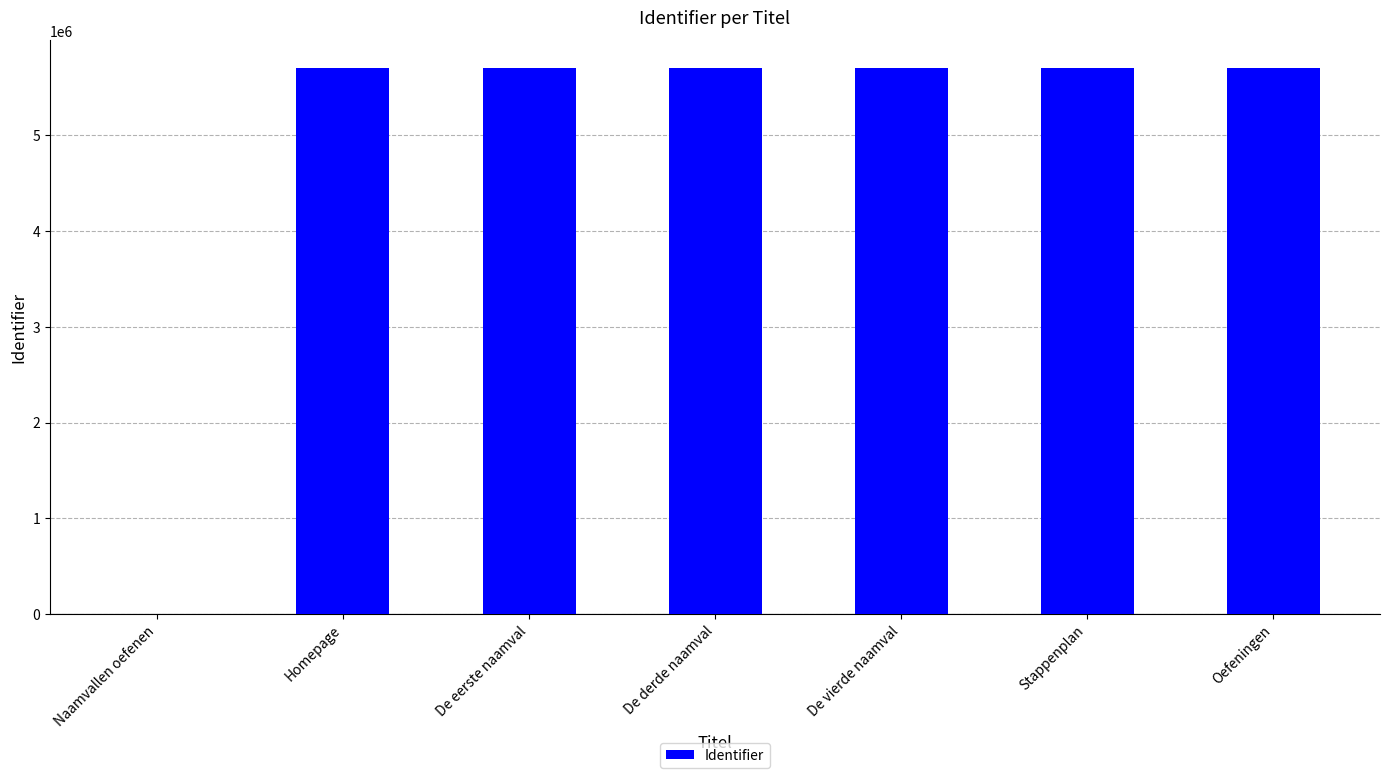

What is the sum of the values at De eerste naamval and De derde naamval?

11408694